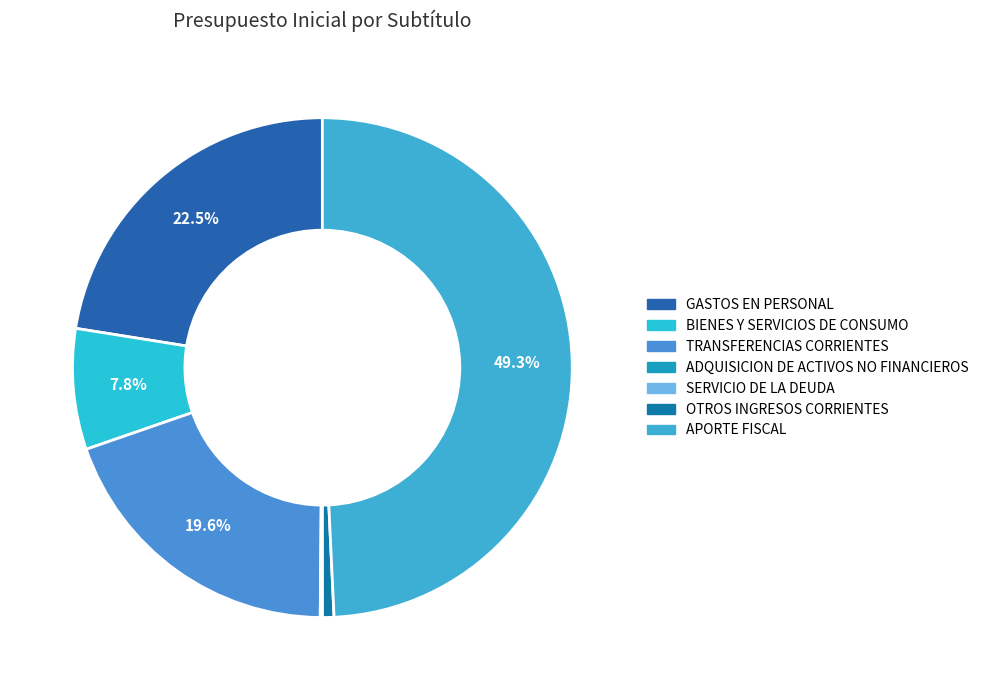

What is the change in value from GASTOS EN PERSONAL to APORTE FISCAL?

+3022256